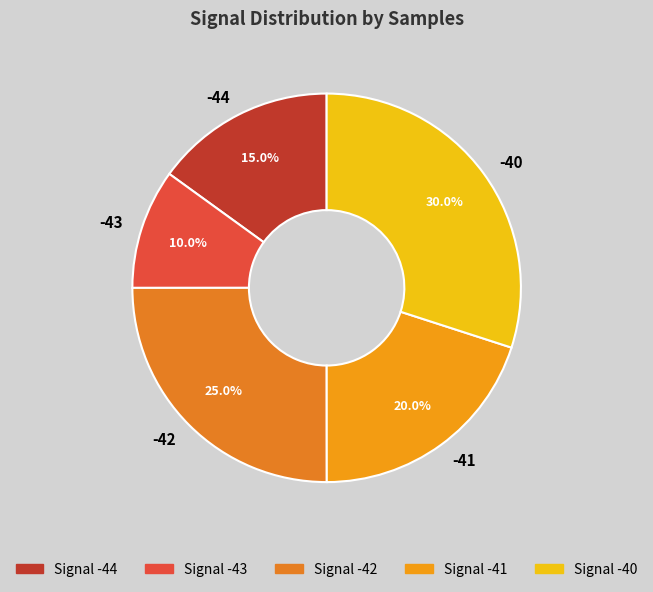

Approximately how many times larger is the value at -42 compared to -40?

0.8